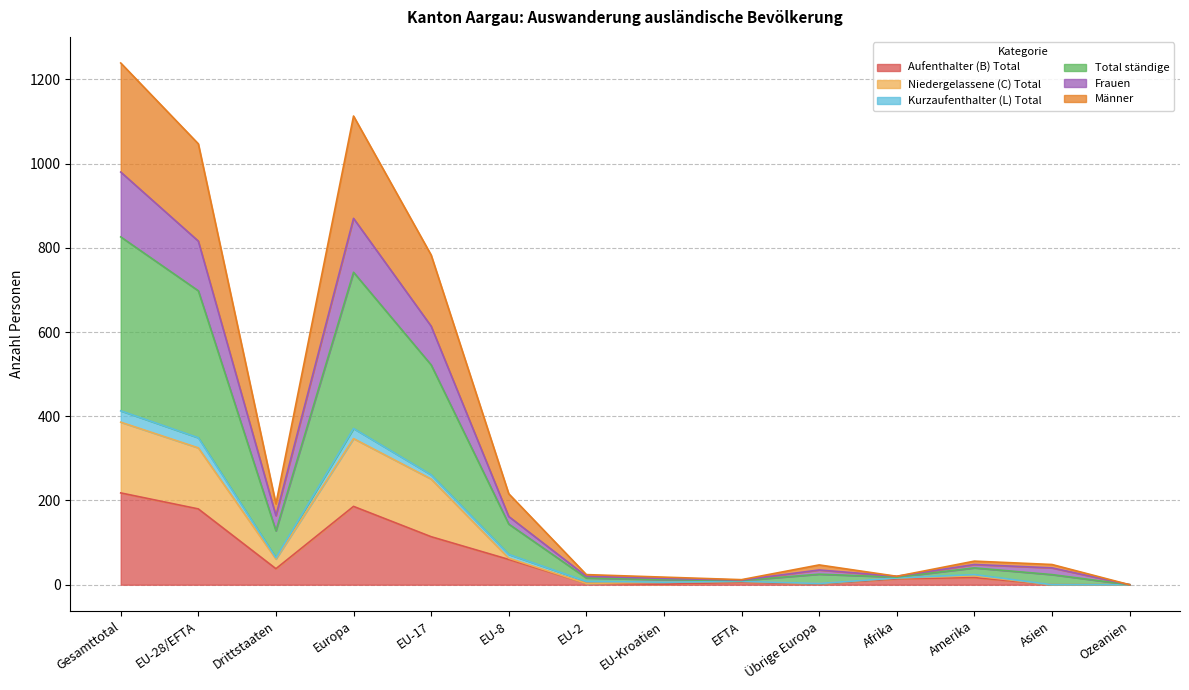

True or false: Total ständige has a value of 1605 at Europa.

False